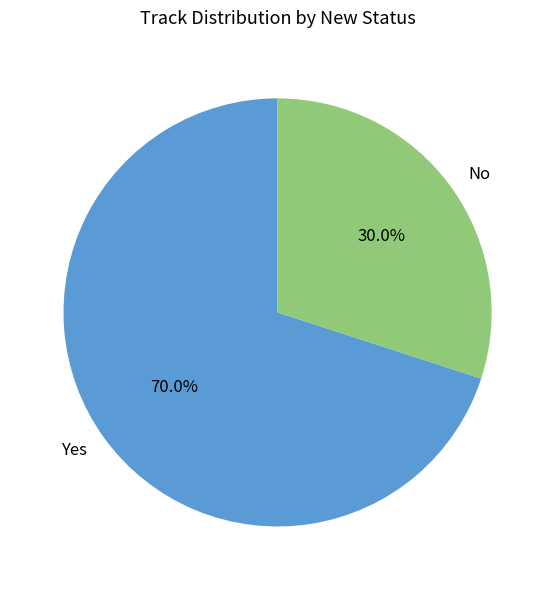

The Yes slice represents 75% of the pie. True or false?

False